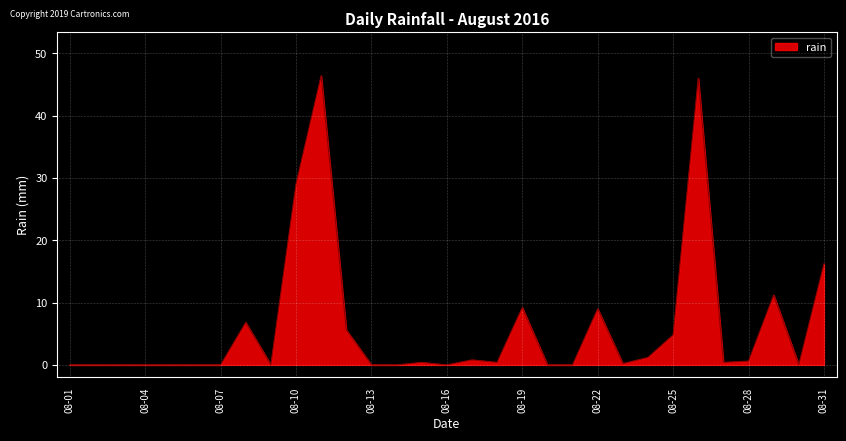

What is the difference between the maximum and minimum values?

46.4